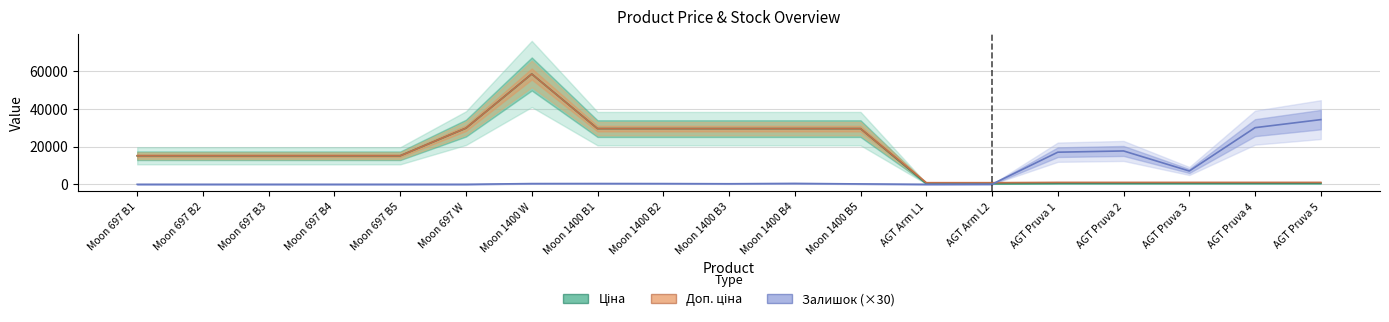

List the series in order of their peak value, highest first.

Ціна, Доп. ціна, Залишок